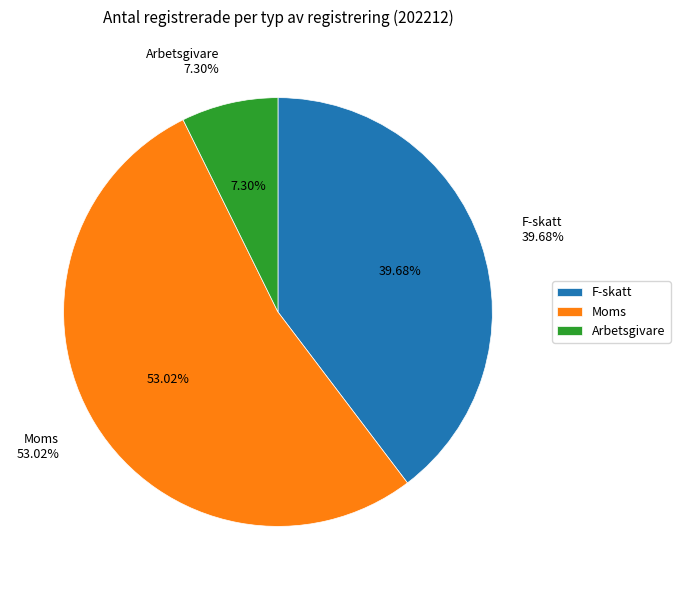

True or false: Arbetsgivare accounts for 7% of the total.

True